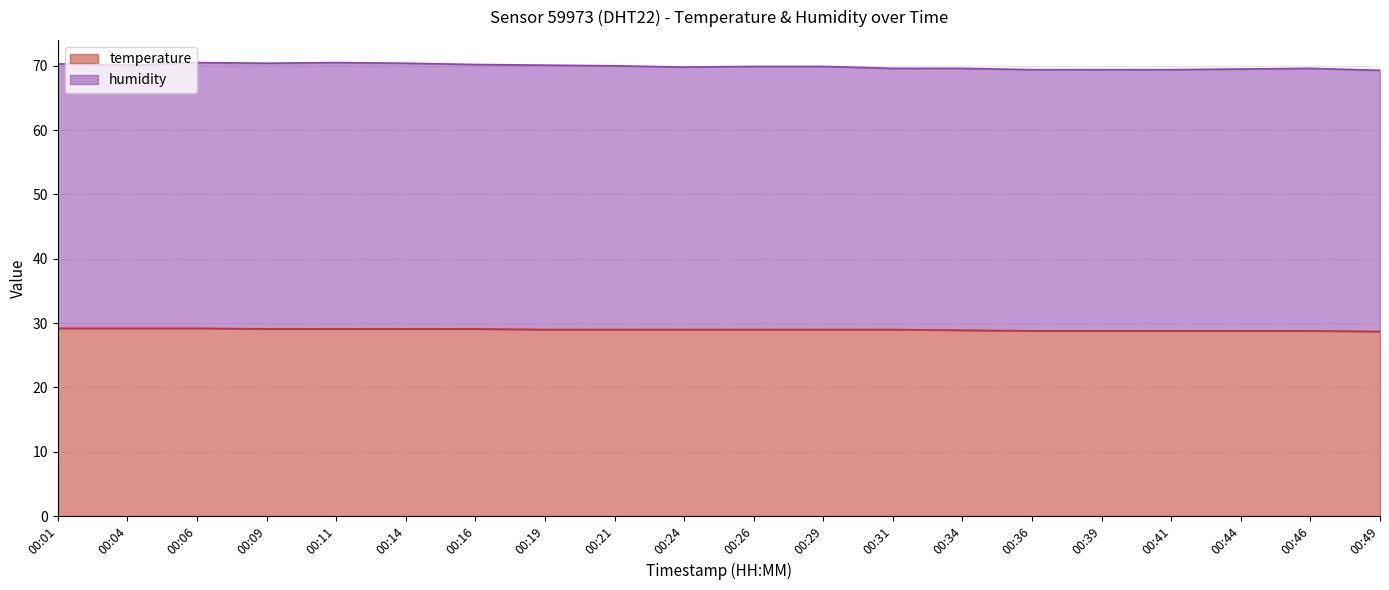

List the labels in order of value, smallest first.

00:49, 00:36, 00:39, 00:41, 00:44, 00:46, 00:34, 00:19, 00:21, 00:24, 00:26, 00:29, 00:31, 00:09, 00:11, 00:14, 00:16, 00:01, 00:04, 00:06